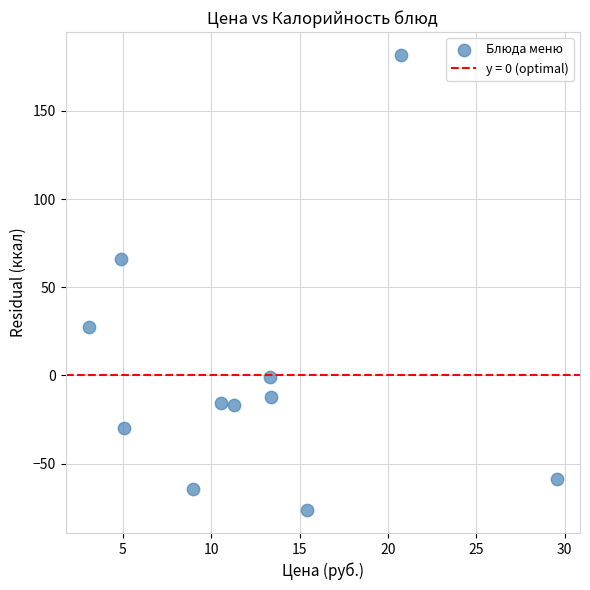

What Y value in the scatter plot is closest to 52?

66.1